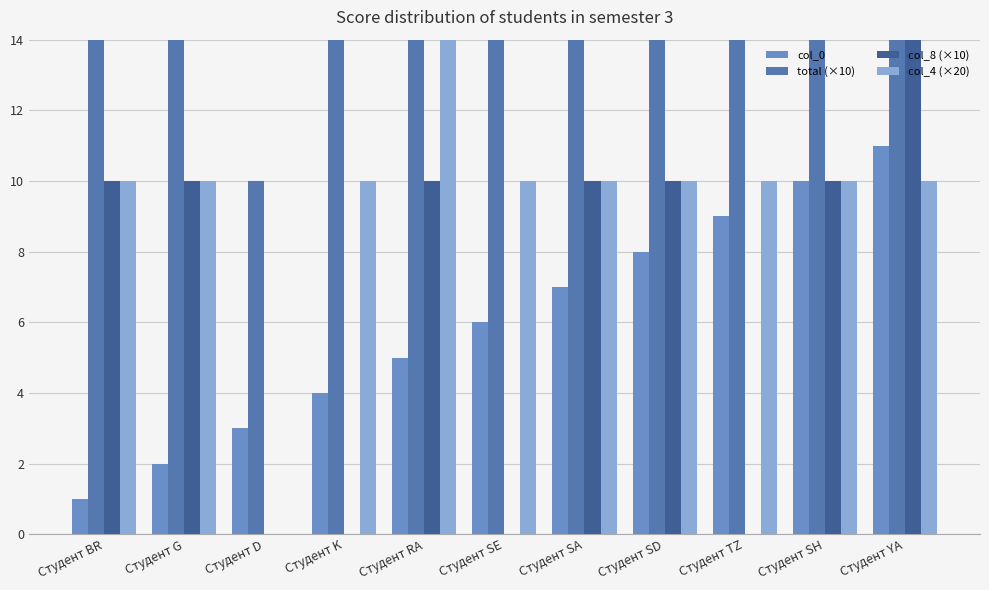

What is the total value across all series at Студент G?

57